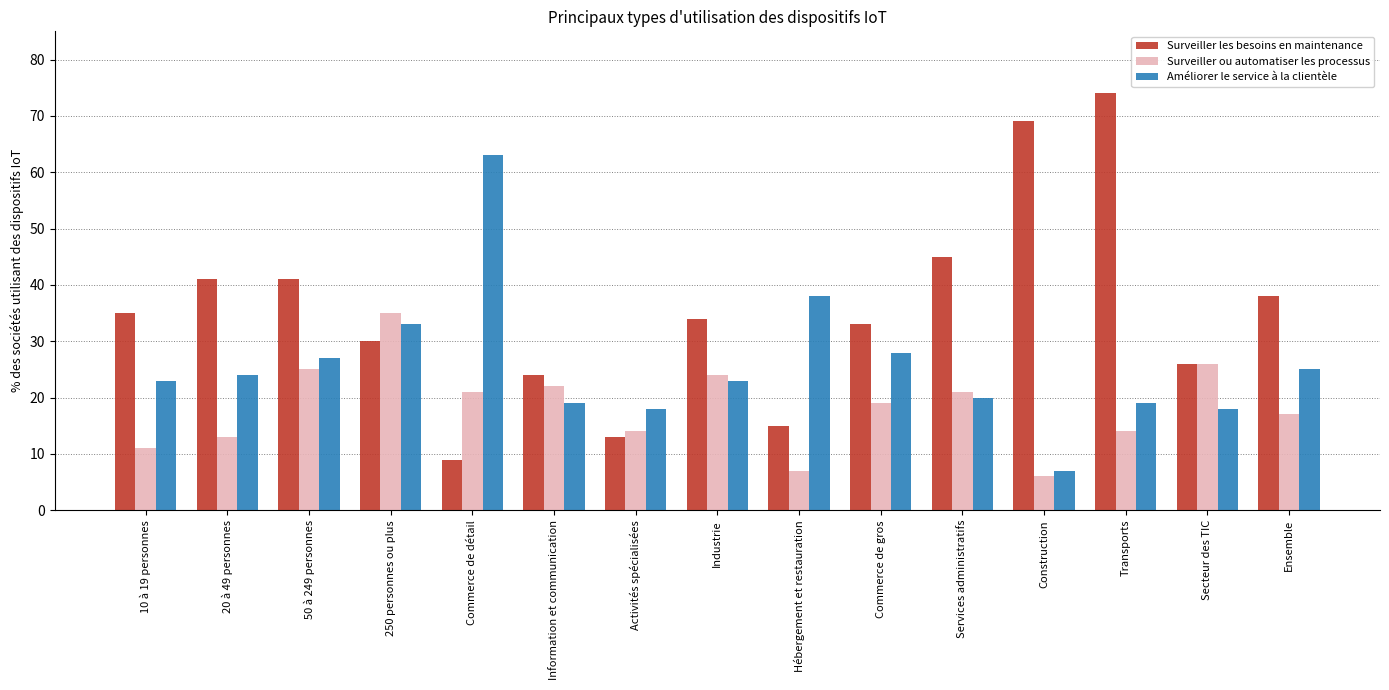

What is the value of the Surveiller ou automatiser les processus bar at the 2nd from the left?

13